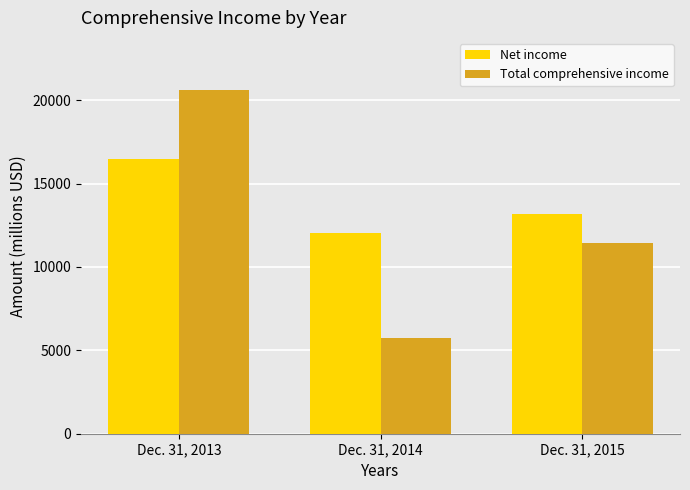

What value does the Net income series have at Dec. 31, 2014?

12022